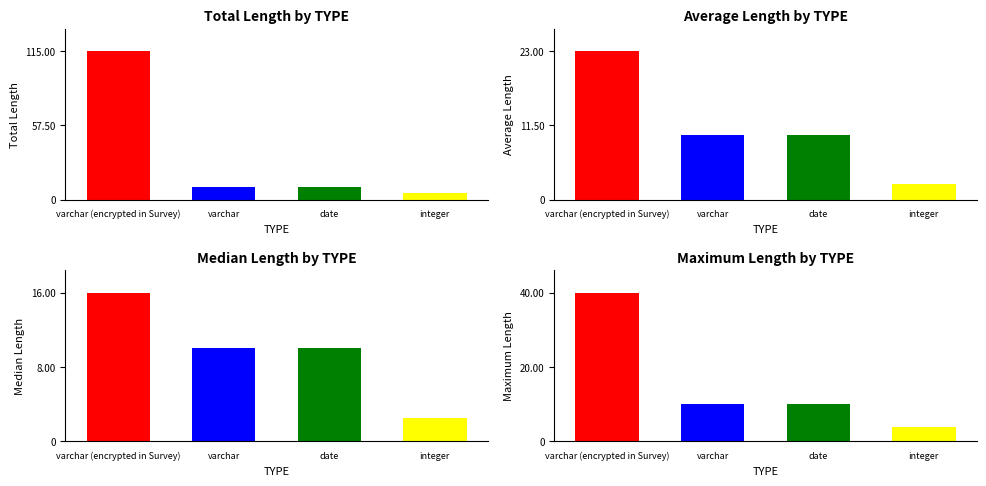

What is the label of the 1st bar from the right?

integer